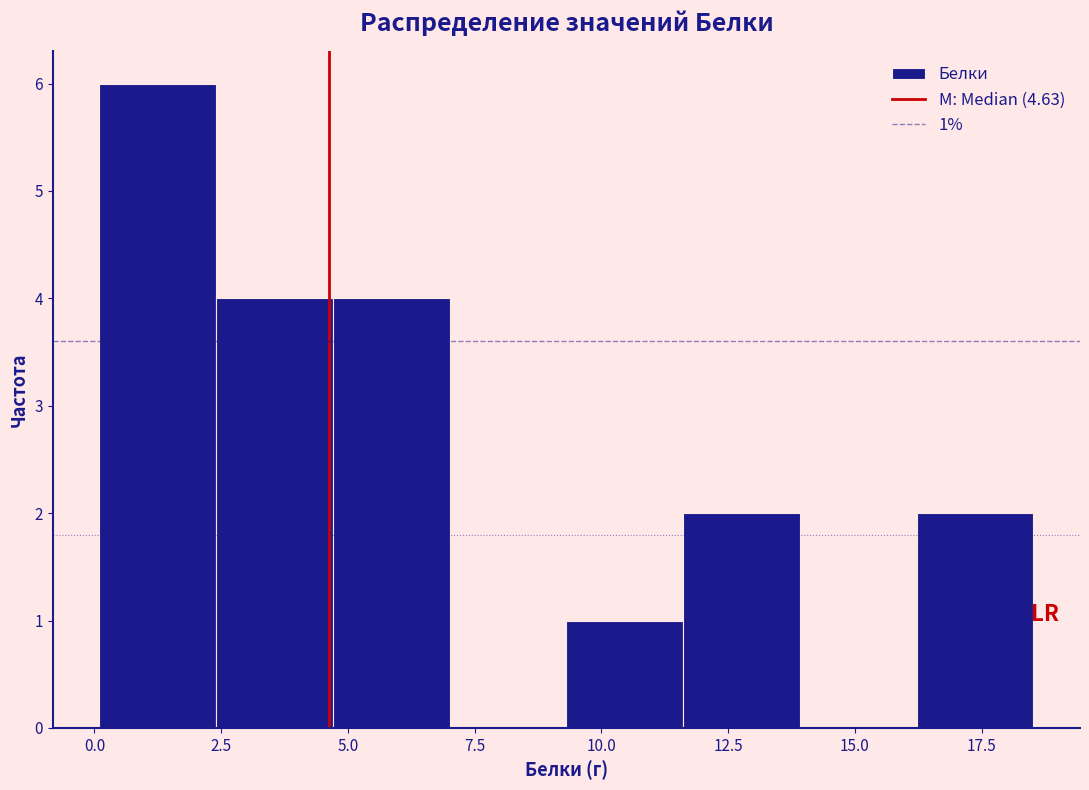

Which range on the x-axis has the tallest bar?

0.0 to 2.5